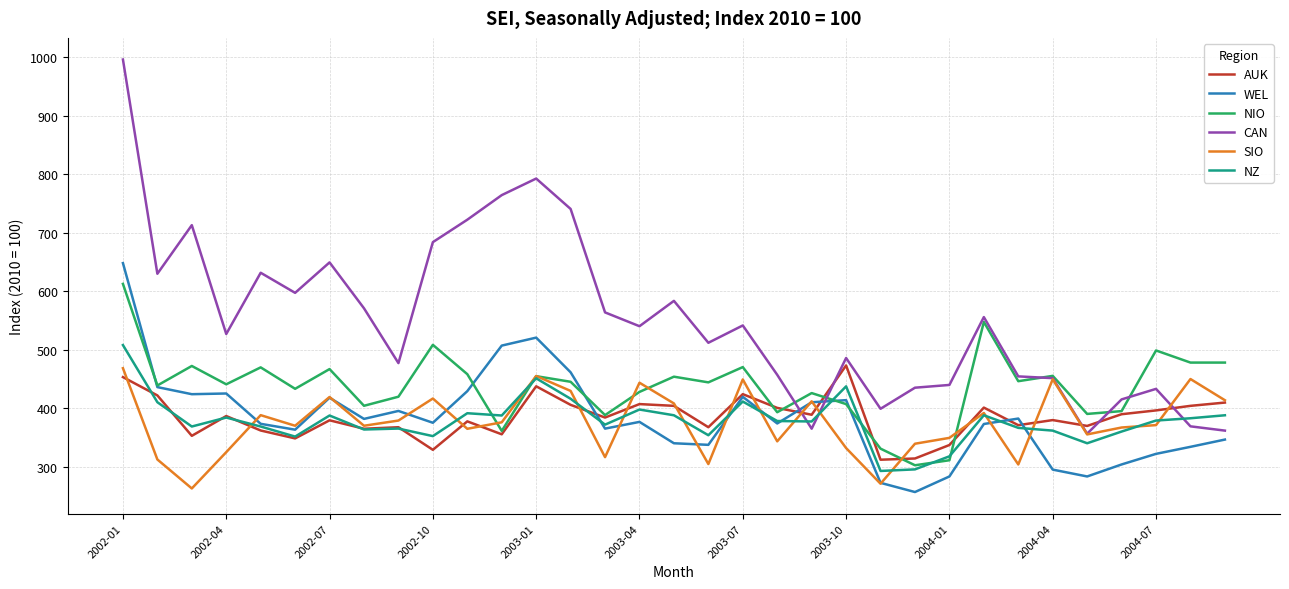

Which series has the largest range (max minus min)?

CAN